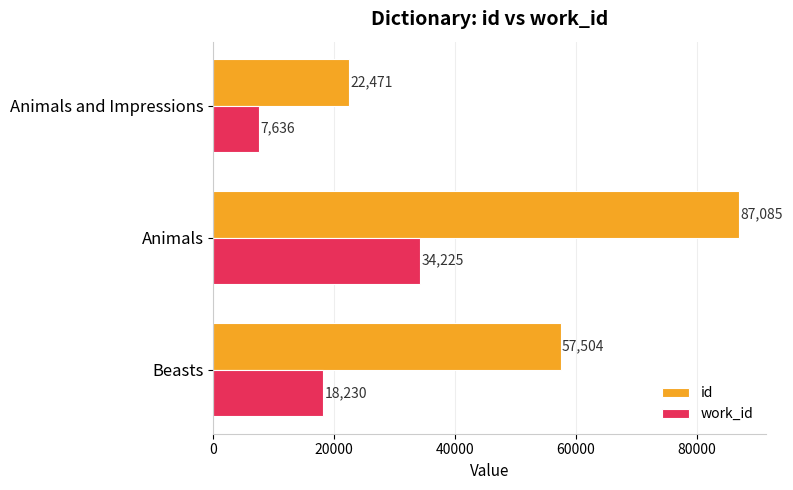

What is the total value across all series at Beasts?

75734